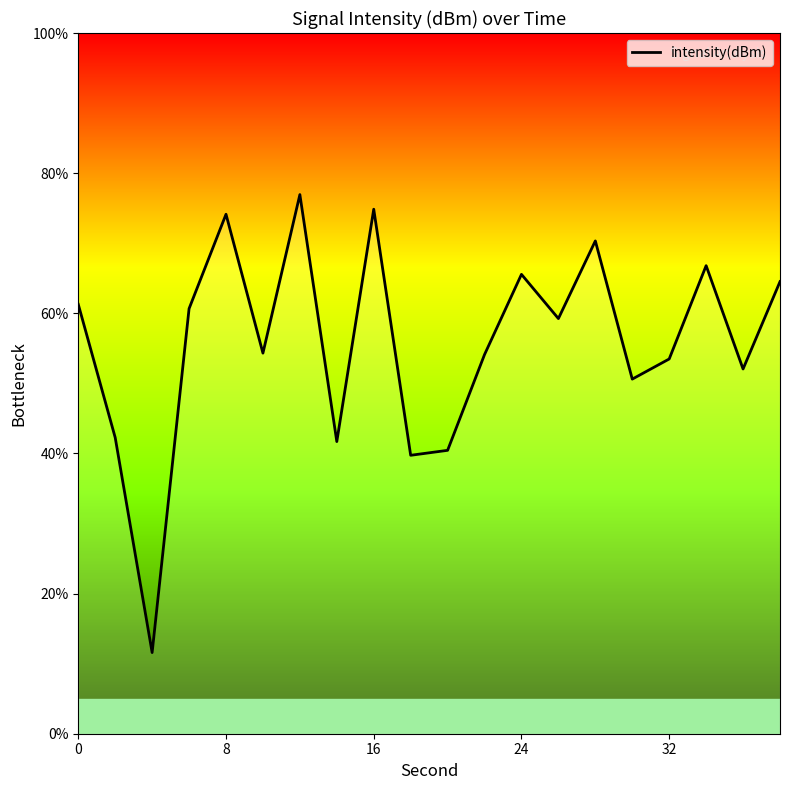

What is the difference between the maximum and second lowest values?

37.2